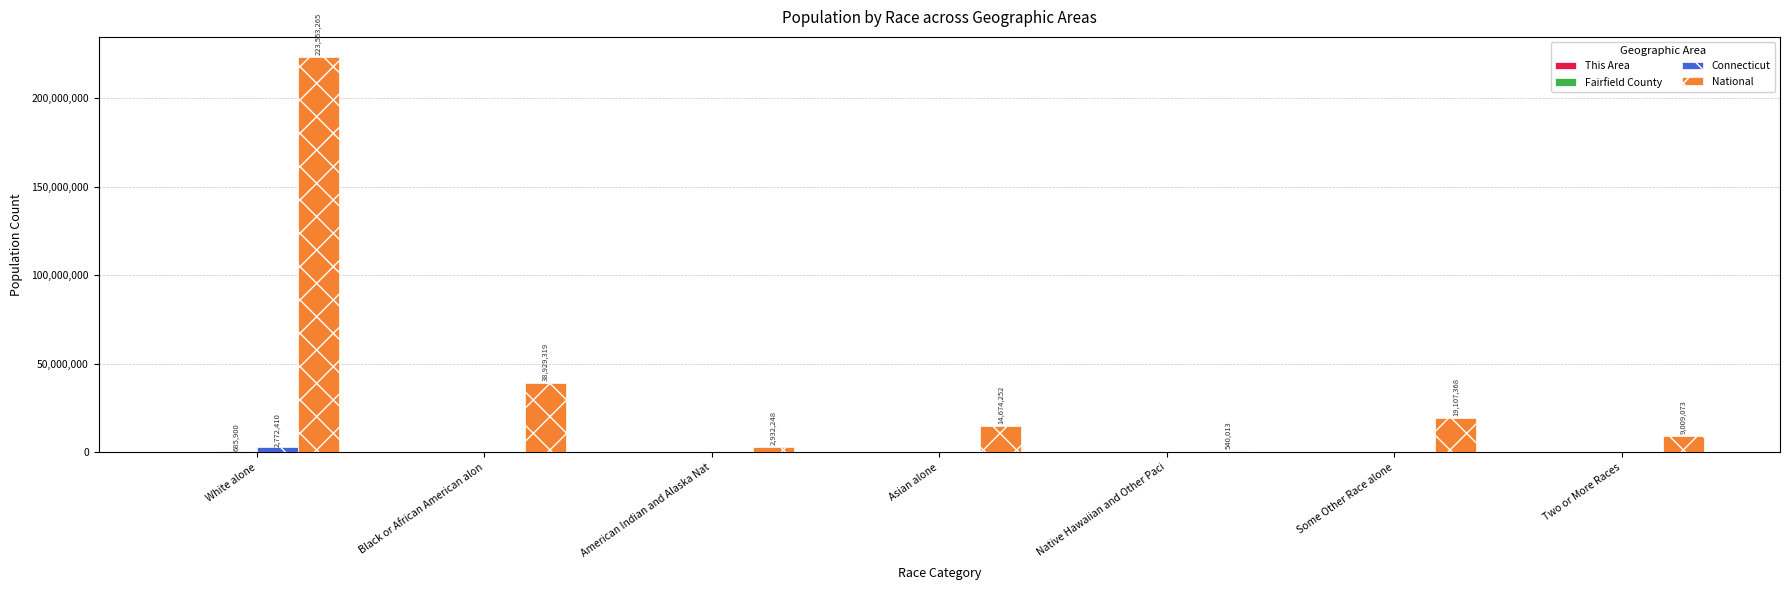

What is the maximum value for National?

223553265